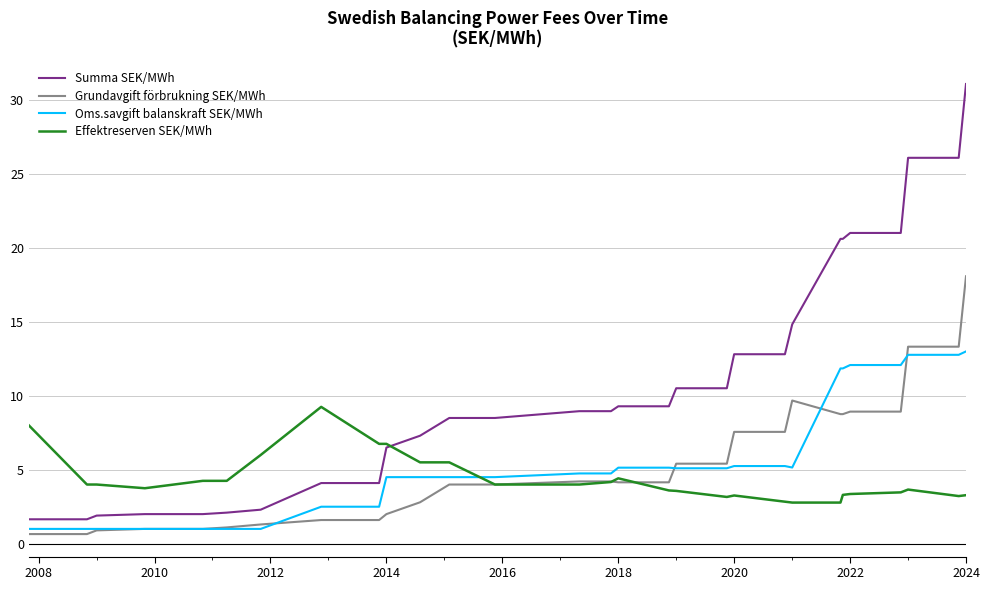

Which series has the largest range (max minus min)?

Summa SEK/MWh